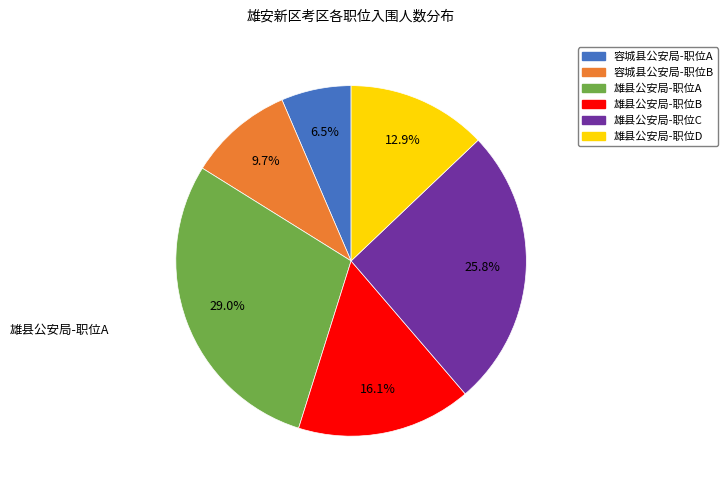

Which category has the smallest portion of the pie?

容城县公安局-职位A